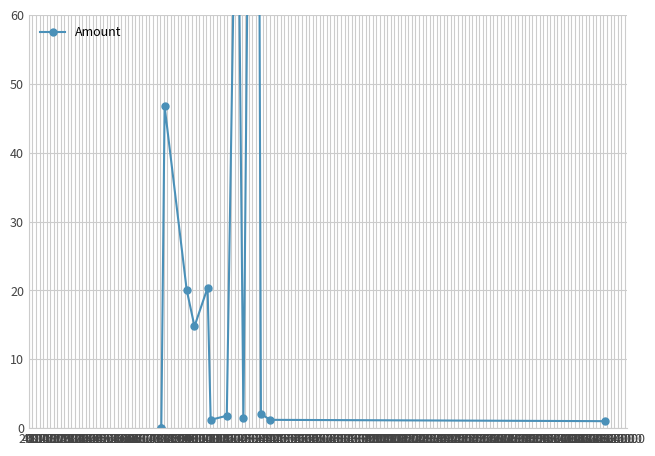

How many categories are shown in the chart?

14